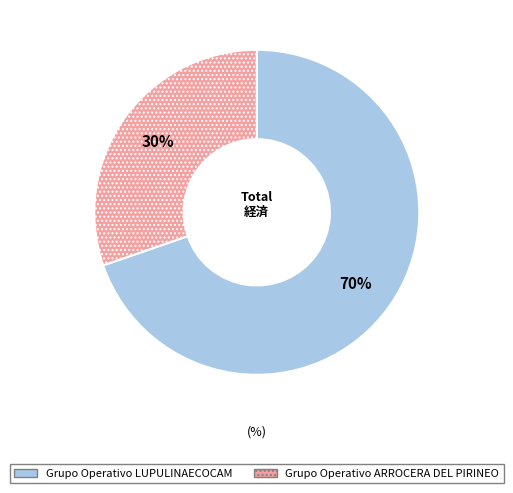

True or false: Grupo Operativo LUPULINAECOCAM accounts for 70% of the total.

True